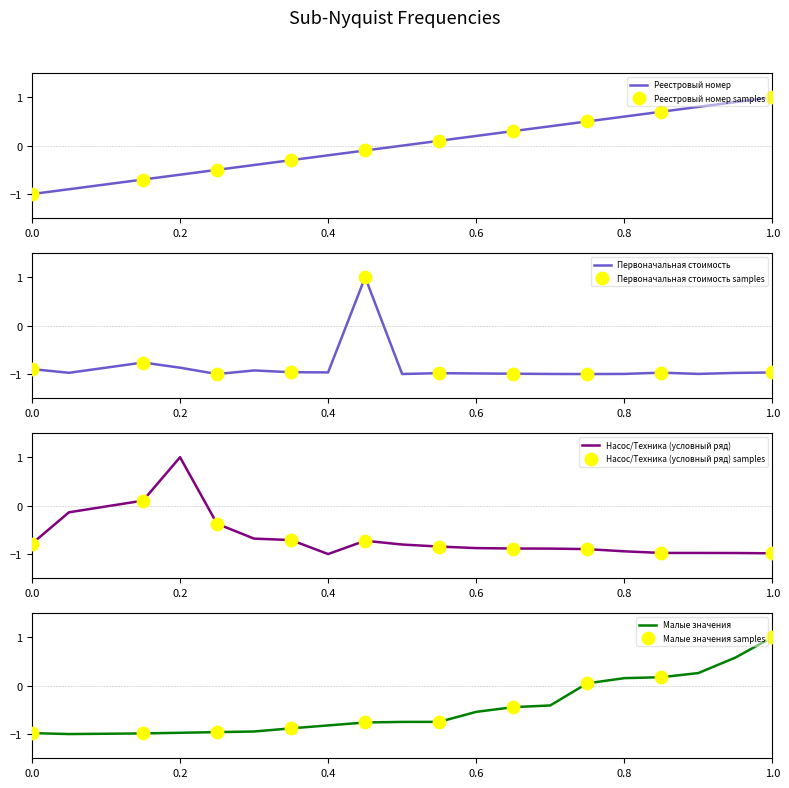

What are all the series names shown in the legend?

Реестровый номер, Первоначальная стоимость, Насос/Техника (условный ряд), Малые значения